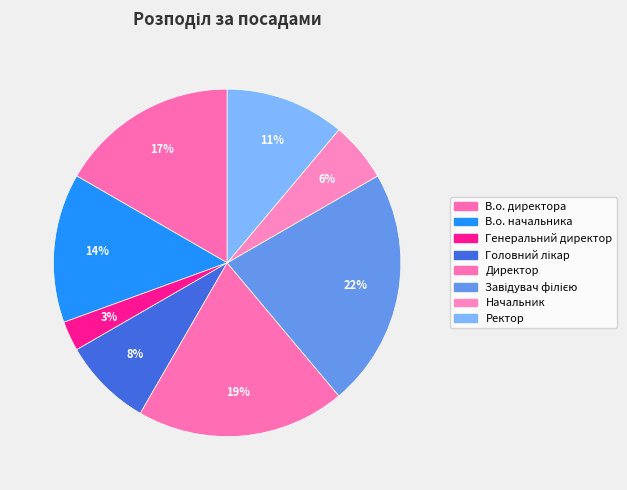

How many slices are in this pie chart?

8